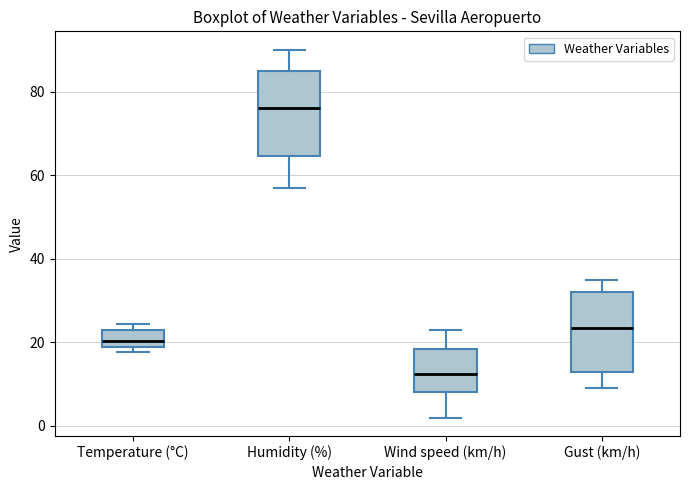

Reading left to right, transcribe this box plot: for each box, give where its median line is, the range the box spans, and where its two whiskers end, as read against the y-axis. The values are not printed on the chart, so give them approximately, as read against the axis.

Temperature (°C): median 20, box 18 to 22, whiskers 18 (just below the box's lower edge) to 24
Humidity (%): median 76, box 64 to 86, whiskers 58 to 90
Wind speed (km/h): median 12, box 8 to 18, whiskers 2 to 24
Gust (km/h): median 24, box 14 to 32, whiskers 10 to 36